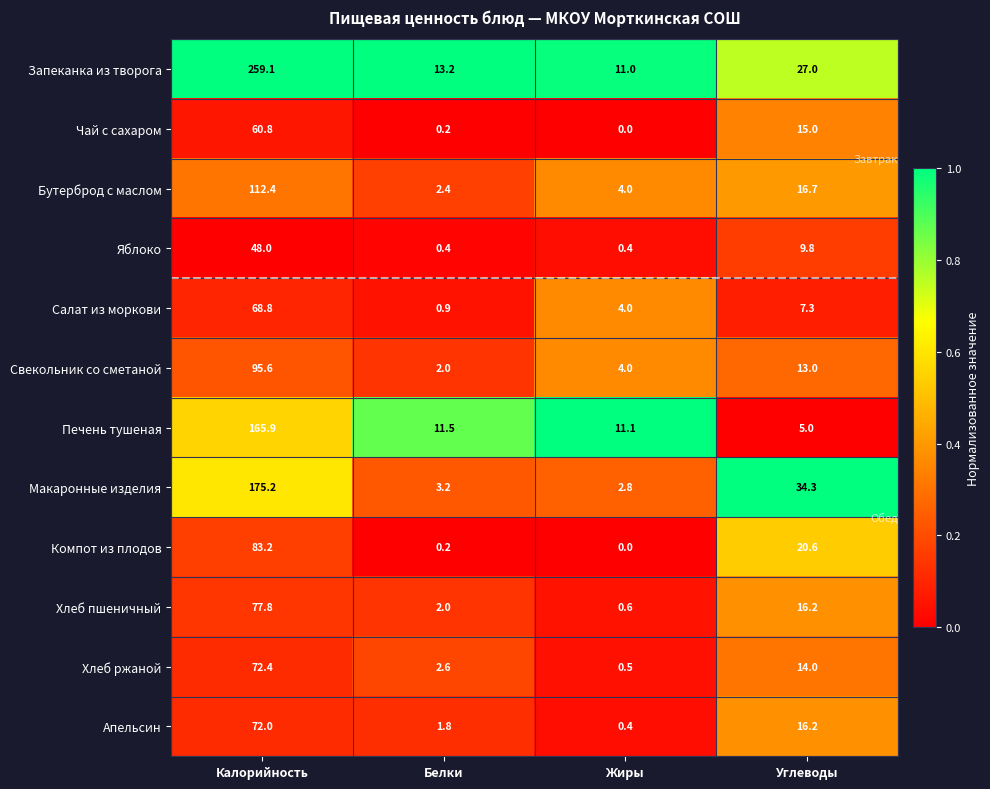

At how many categories does at least one series exceed 0?

4